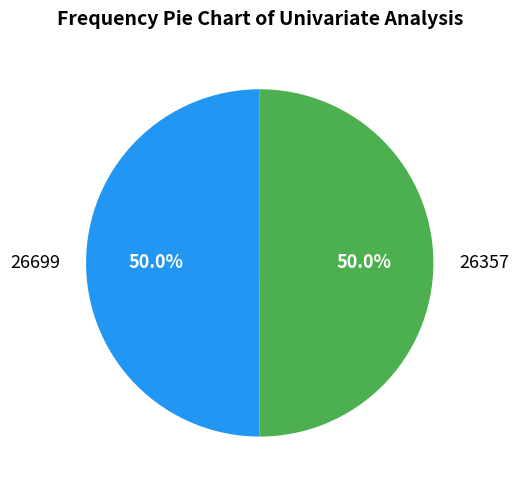

To the nearest percent, what is the difference between the largest and smallest slice percentages?

0%